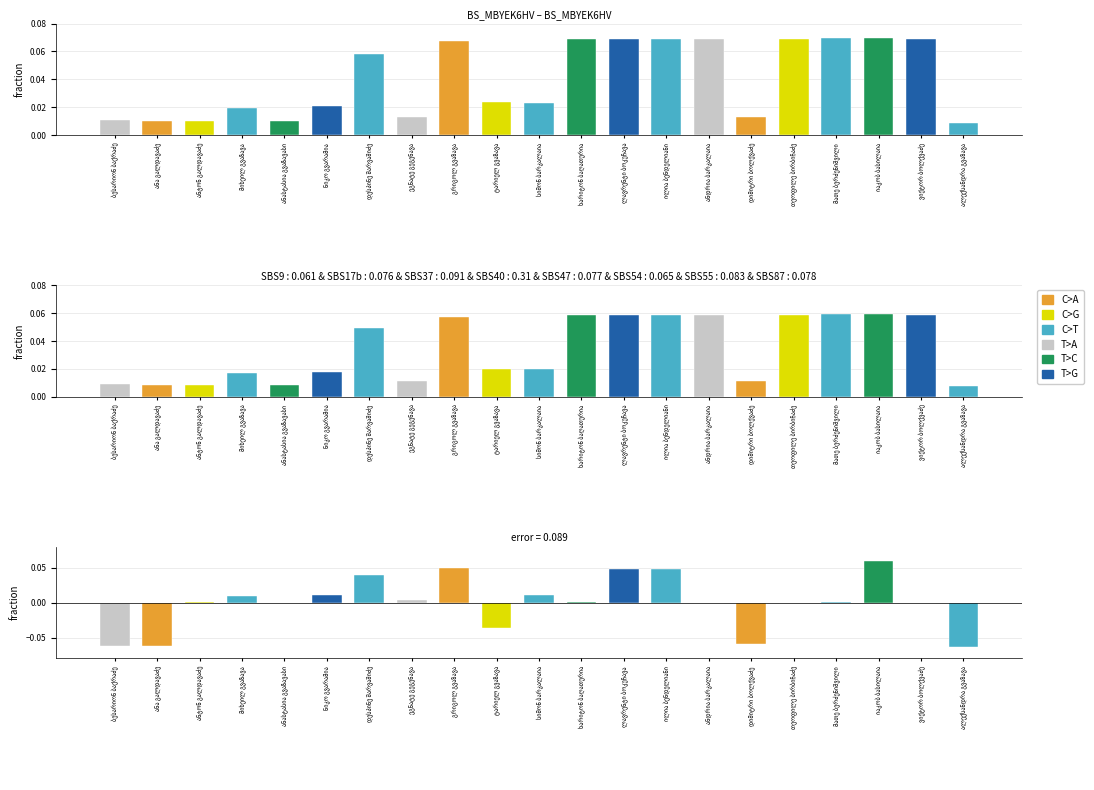

What position from the left is ალექსანდრა გვაზავა?

21